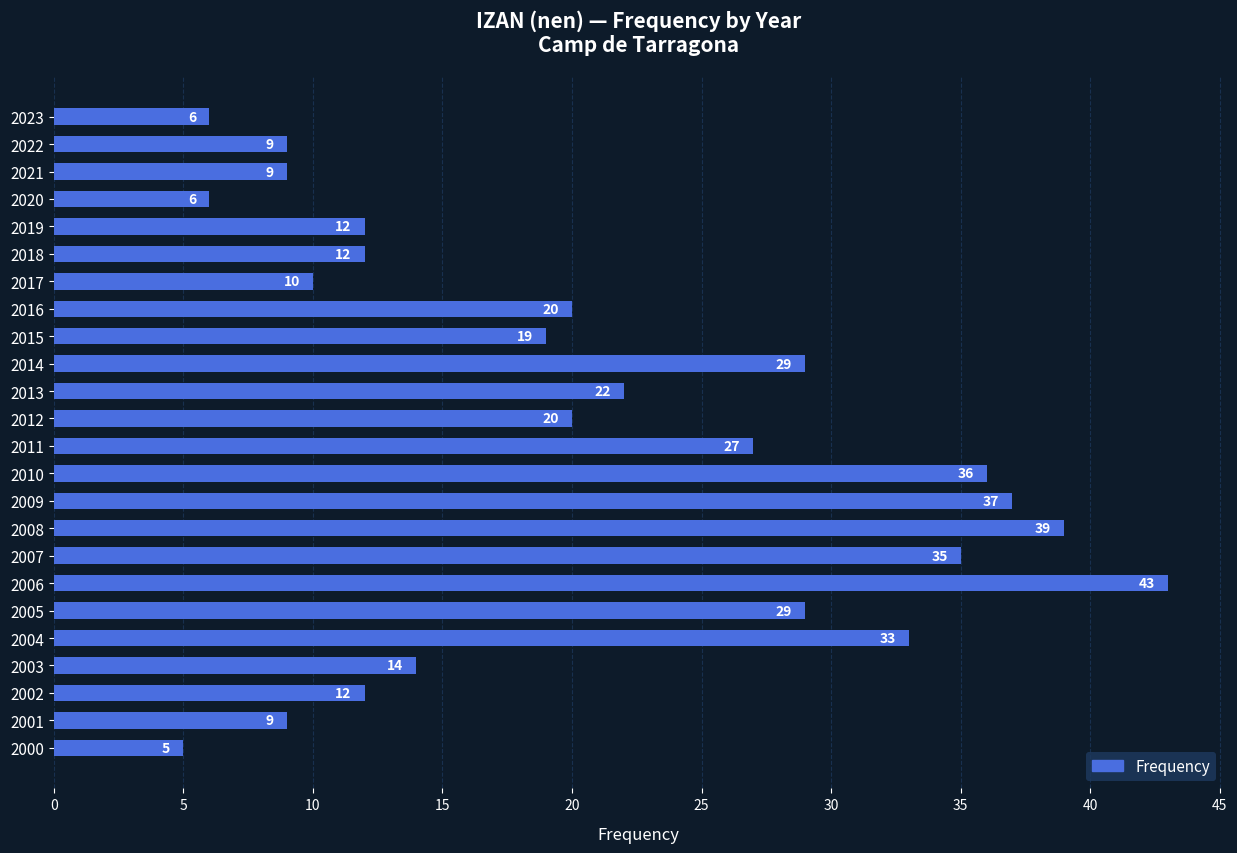

Does the chart contain stacked bars?

No